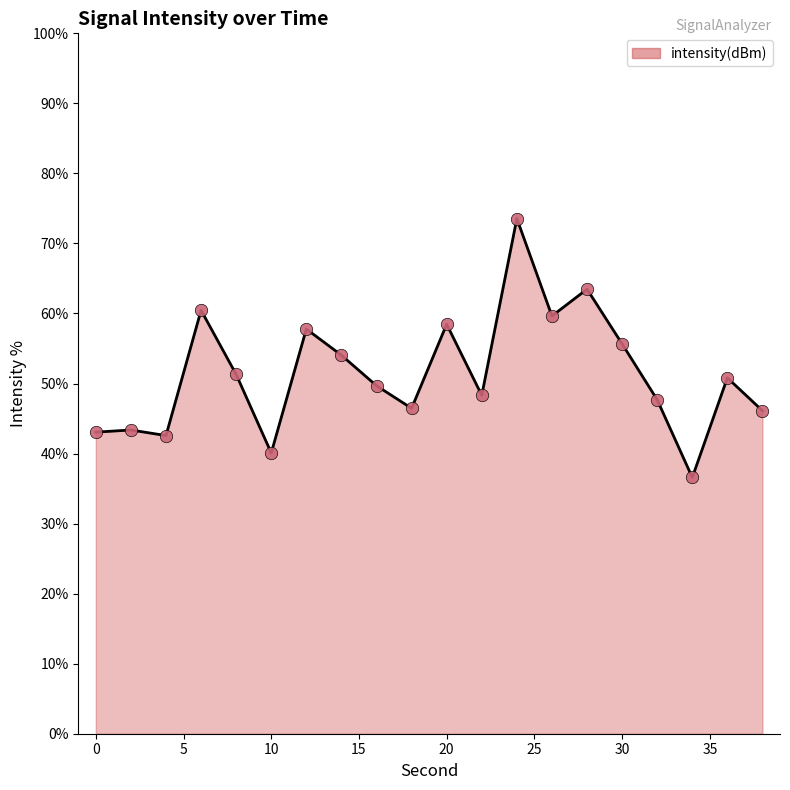

What is the smallest value displayed?

36.6